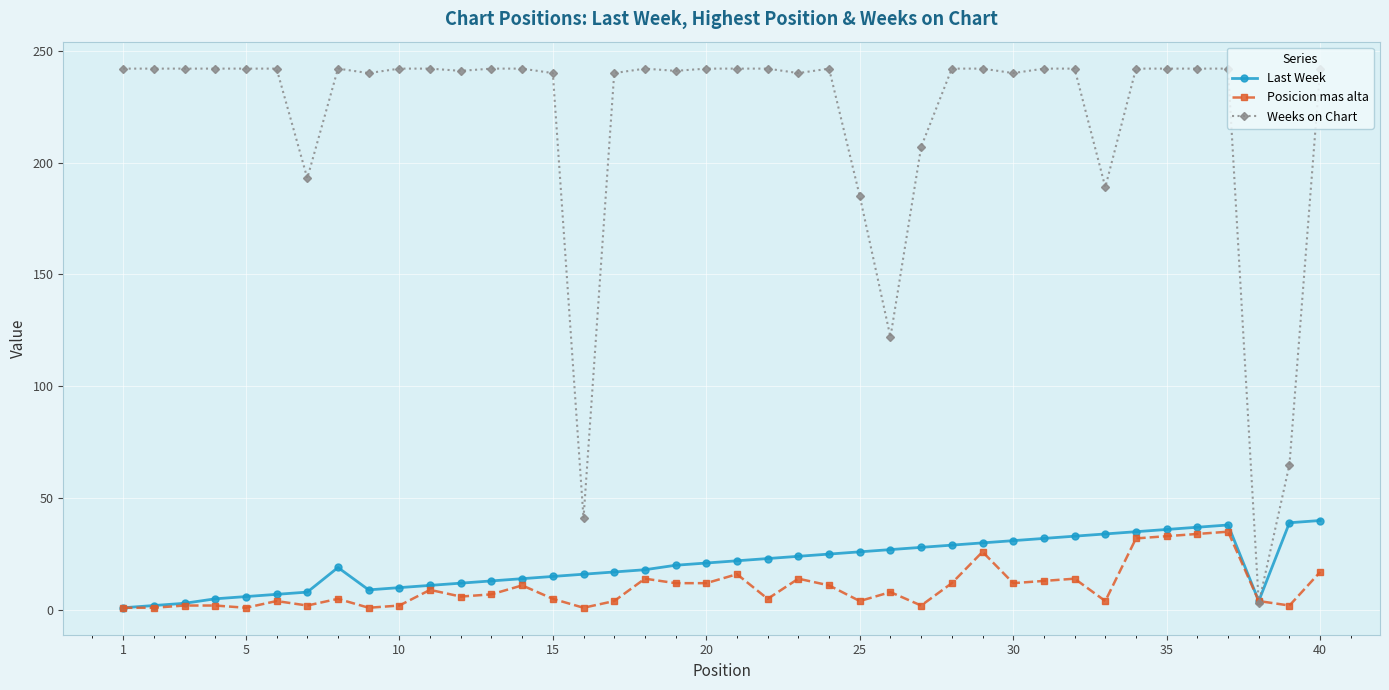

Does the chart have visible grid lines?

Yes